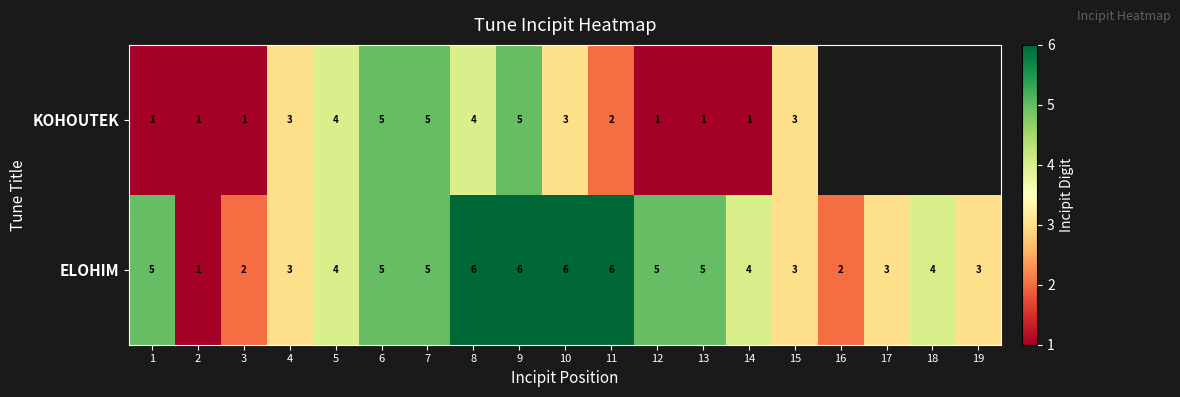

Is it true that ELOHIM equals 3 at 4?

True